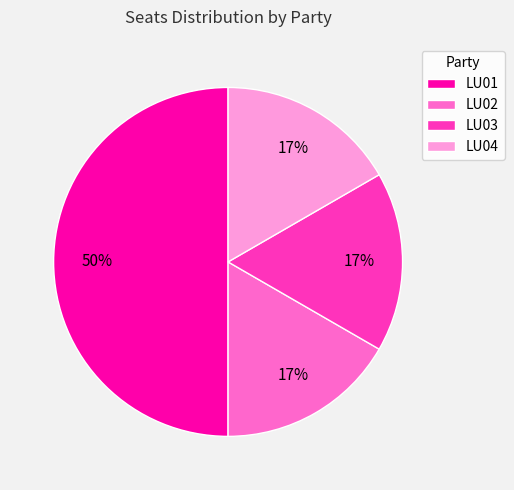

To the nearest percent, what is the difference between the largest and smallest slice percentages?

33%